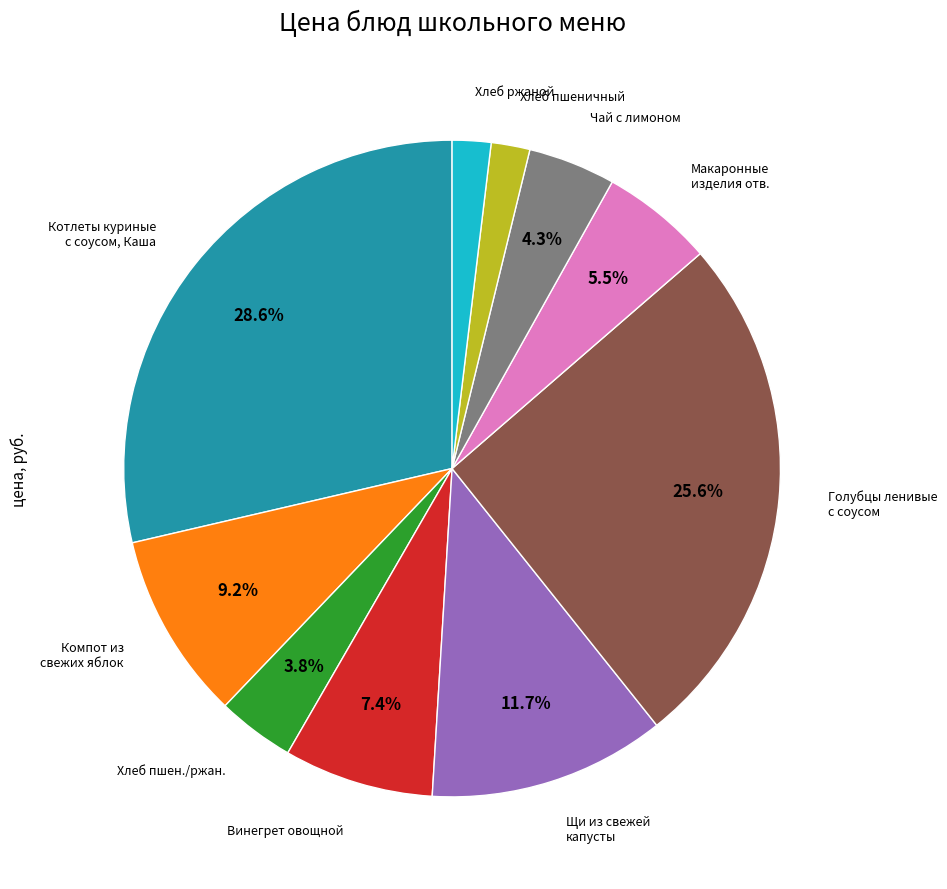

Is there a majority slice in this chart?

No